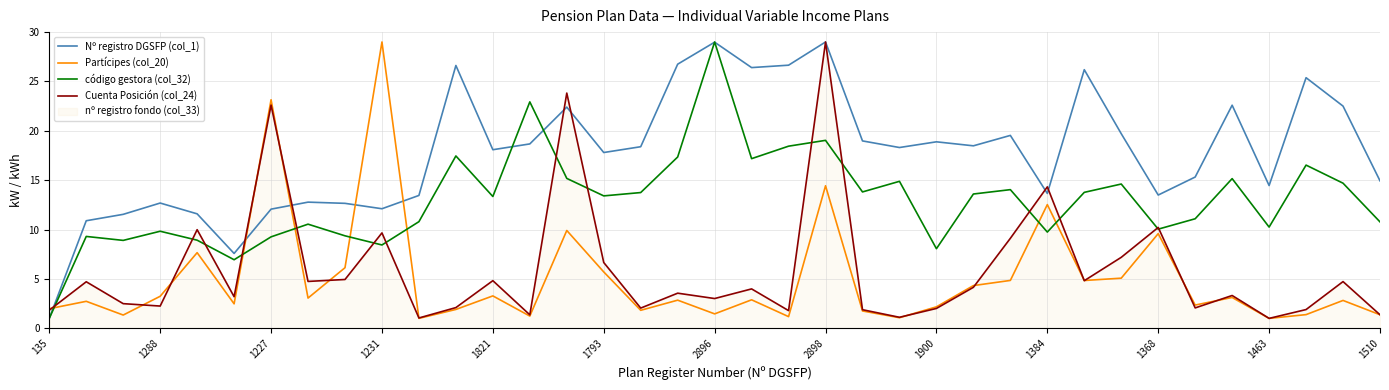

Is the value of código gestora (col_32) at 1231 greater than the value of Cuenta Posición (col_24) at 1384?

No